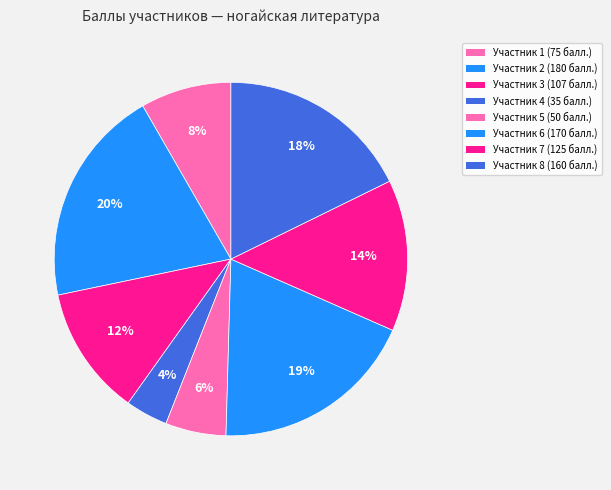

How many segments does this pie chart have?

8